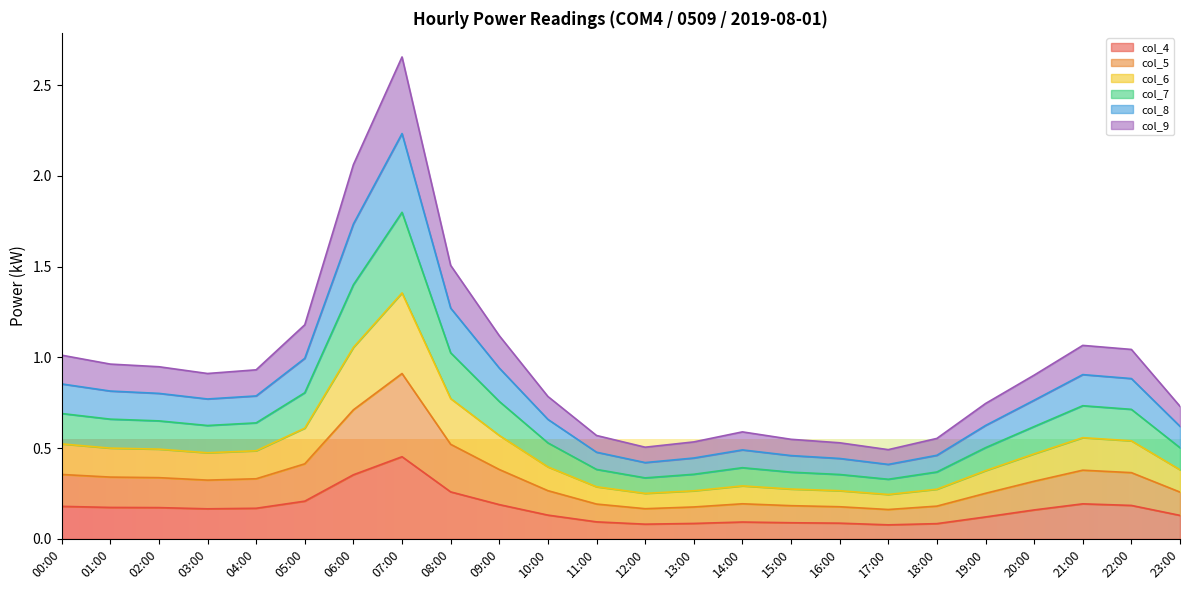

At which category is the sum across all series the highest?

07:00